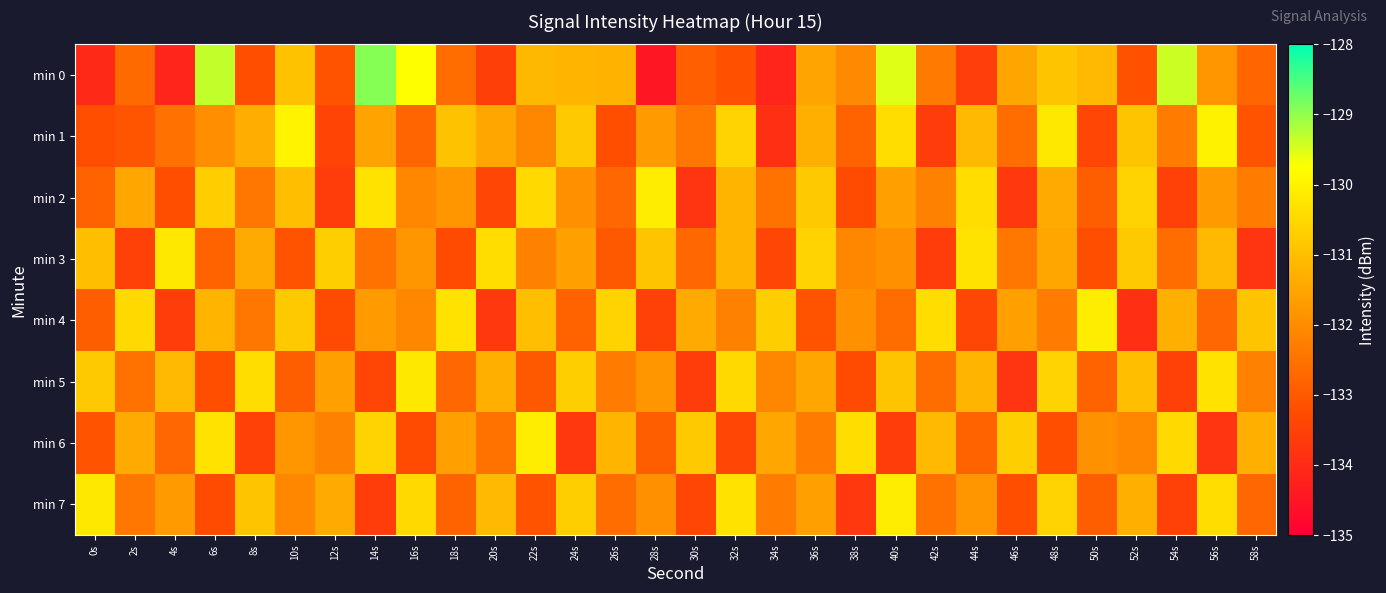

Reading right to left, what are all the values shown in this chart?

min 0: 58s=-132.8	56s=-131.8	54s=-129.4	52s=-133.1	50s=-131.1	48s=-130.9	46s=-131.5	44s=-133.6	42s=-132.4	40s=-129.5	38s=-132.1	36s=-131.5	34s=-134.1	32s=-133.1	30s=-132.9	28s=-134.5	26s=-131.3	24s=-131.2	22s=-131.1	20s=-133.5	18s=-132.6	16s=-129.8	14s=-128.9	12s=-133.1	10s=-130.9	8s=-133.2	6s=-129.3	4s=-134.1	2s=-132.7	0s=-134.1
min 1: 58s=-133.1	56s=-130.0	54s=-132.3	52s=-130.9	50s=-133.4	48s=-130.2	46s=-132.6	44s=-131.1	42s=-133.6	40s=-130.4	38s=-132.8	36s=-131.3	34s=-133.9	32s=-130.6	30s=-132.4	28s=-131.7	26s=-133.2	24s=-130.8	22s=-132.1	20s=-131.5	18s=-130.9	16s=-132.7	14s=-131.6	12s=-133.4	10s=-130.0	8s=-131.4	6s=-131.9	4s=-132.5	2s=-133.1	0s=-133.2
min 2: 58s=-132.3	56s=-131.7	54s=-133.5	52s=-130.6	50s=-132.9	48s=-131.4	46s=-133.7	44s=-130.4	42s=-132.2	40s=-131.6	38s=-133.3	36s=-130.8	34s=-132.5	32s=-131.2	30s=-133.8	28s=-130.1	26s=-132.7	24s=-131.9	22s=-130.5	20s=-133.4	18s=-131.8	16s=-132.1	14s=-130.3	12s=-133.6	10s=-131.0	8s=-132.4	6s=-130.7	4s=-133.2	2s=-131.5	0s=-132.8
min 3: 58s=-133.8	56s=-131.1	54s=-132.6	52s=-130.8	50s=-133.2	48s=-131.5	46s=-132.4	44s=-130.3	42s=-133.6	40s=-131.9	38s=-132.1	36s=-130.6	34s=-133.4	32s=-131.2	30s=-132.7	28s=-130.9	26s=-133.0	24s=-131.6	22s=-132.2	20s=-130.4	18s=-133.3	16s=-131.8	14s=-132.5	12s=-130.7	10s=-133.1	8s=-131.4	6s=-132.8	4s=-130.2	2s=-133.5	0s=-131.0
min 4: 58s=-130.9	56s=-132.7	54s=-131.3	52s=-133.9	50s=-130.1	48s=-132.3	46s=-131.6	44s=-133.4	42s=-130.4	40s=-132.6	38s=-131.9	36s=-133.1	34s=-130.7	32s=-132.2	30s=-131.4	28s=-133.5	26s=-130.6	24s=-132.8	22s=-131.0	20s=-133.7	18s=-130.3	16s=-132.1	14s=-131.7	12s=-133.3	10s=-130.8	8s=-132.4	6s=-131.2	4s=-133.6	2s=-130.5	0s=-132.9
min 5: 58s=-132.2	56s=-130.3	54s=-133.5	52s=-131.0	50s=-132.8	48s=-130.6	46s=-133.8	44s=-131.2	42s=-132.6	40s=-130.9	38s=-133.3	36s=-131.5	34s=-132.1	32s=-130.5	30s=-133.6	28s=-131.8	26s=-132.3	24s=-130.7	22s=-133.0	20s=-131.3	18s=-132.7	16s=-130.2	14s=-133.4	12s=-131.6	10s=-132.9	8s=-130.4	6s=-133.2	4s=-131.1	2s=-132.5	0s=-130.8
min 6: 58s=-131.3	56s=-133.8	54s=-130.5	52s=-132.1	50s=-131.9	48s=-133.2	46s=-130.7	44s=-132.8	42s=-131.1	40s=-133.6	38s=-130.4	36s=-132.3	34s=-131.5	32s=-133.4	30s=-130.8	28s=-132.9	26s=-131.2	24s=-133.7	22s=-130.1	20s=-132.5	18s=-131.6	16s=-133.3	14s=-130.6	12s=-132.2	10s=-131.8	8s=-133.5	6s=-130.3	4s=-132.7	2s=-131.4	0s=-133.1
min 7: 58s=-132.7	56s=-130.4	54s=-133.5	52s=-131.3	50s=-132.9	48s=-130.6	46s=-133.2	44s=-131.8	42s=-132.5	40s=-130.1	38s=-133.7	36s=-131.6	34s=-132.3	32s=-130.3	30s=-133.4	28s=-131.9	26s=-132.6	24s=-130.7	22s=-133.1	20s=-131.1	18s=-132.8	16s=-130.5	14s=-133.6	12s=-131.4	10s=-132.1	8s=-130.9	6s=-133.3	4s=-131.7	2s=-132.4	0s=-130.2